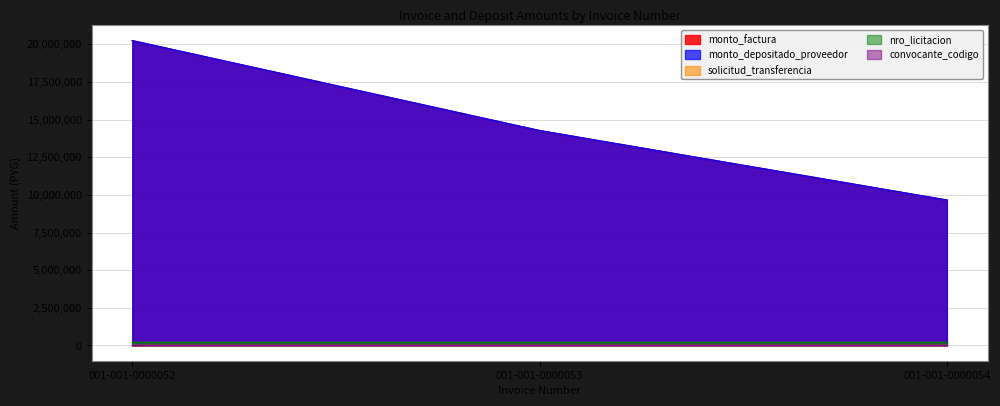

The convocante_codigo series shows 306 at 001-001-0000054. True or false?

True